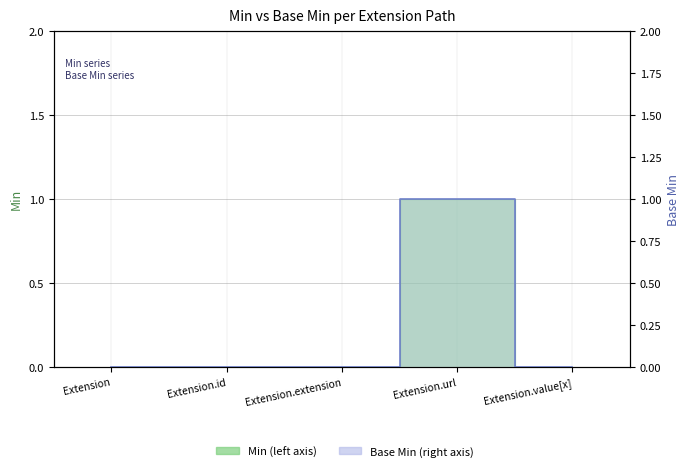

What are all the series names shown in the legend?

Min, Base Min